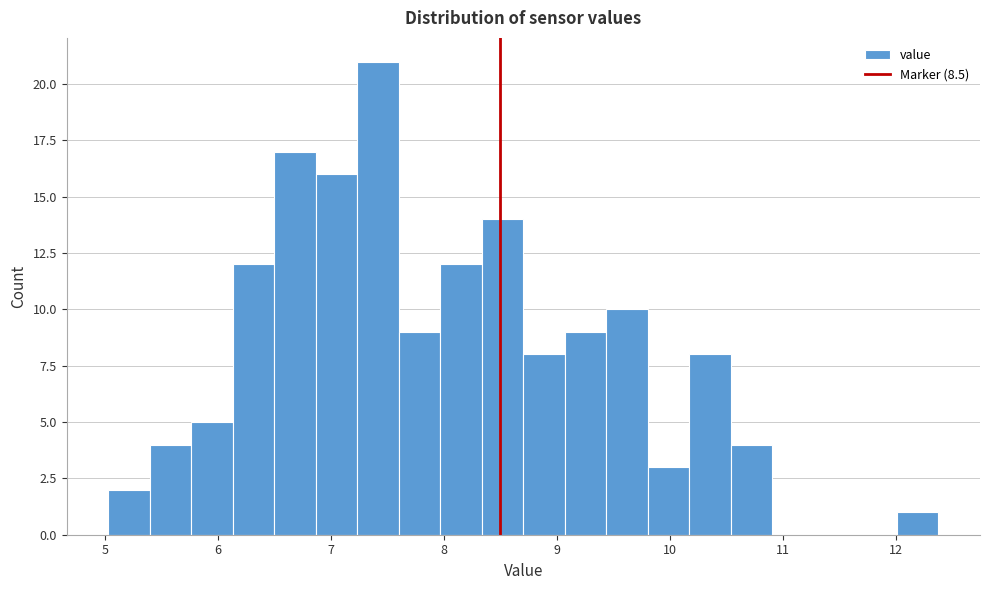

Around what value on the x-axis is the tallest bar? Give the approximate position of its centre, as read against the axis.

7.4